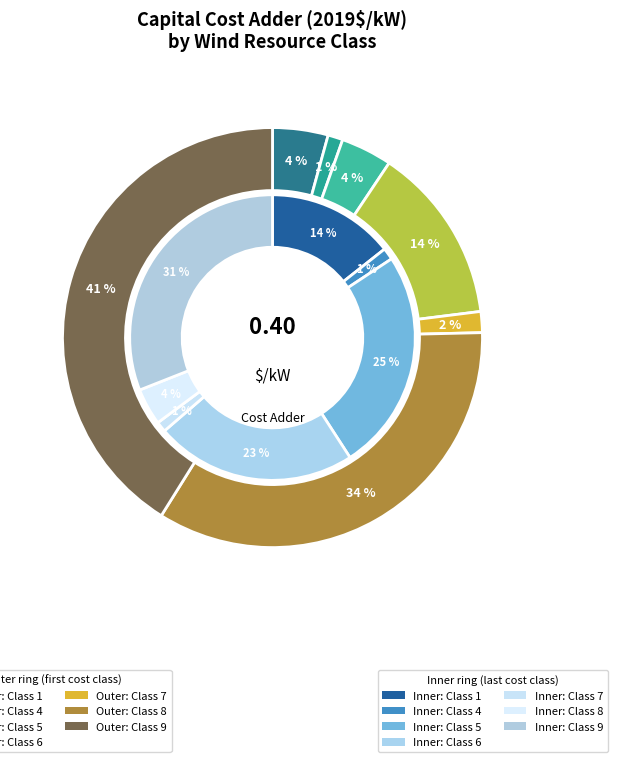

Is there a majority slice in this chart?

No